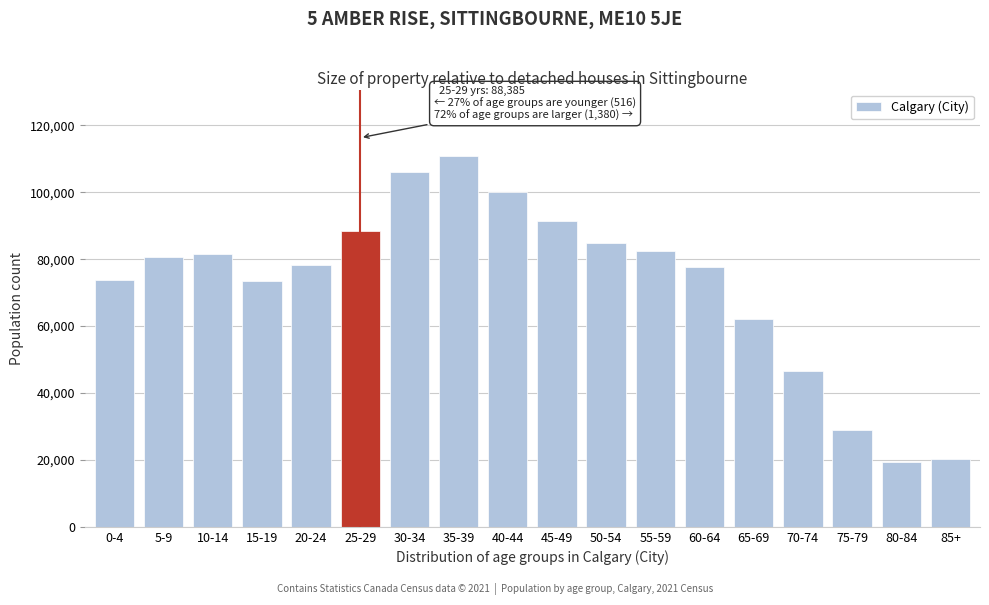

At which label is the value closest to 65085?

65-69